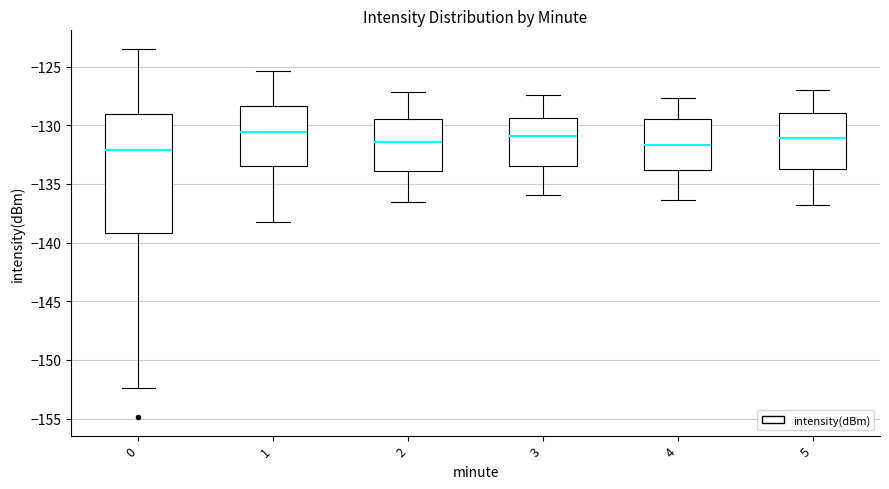

Where does the median line of the box at x = 0 sit on the y-axis? The values are not printed on the chart, so give them approximately, as read against the axis.

-132.0